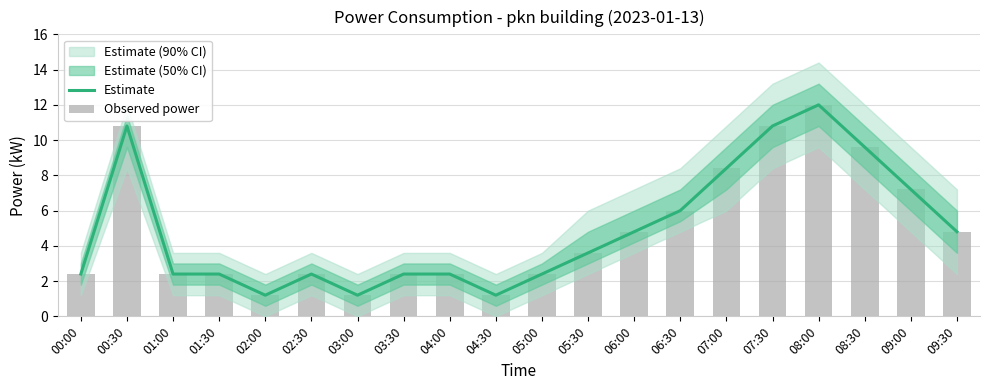

What is the approximate value of Estimate at 03:30?

2.4